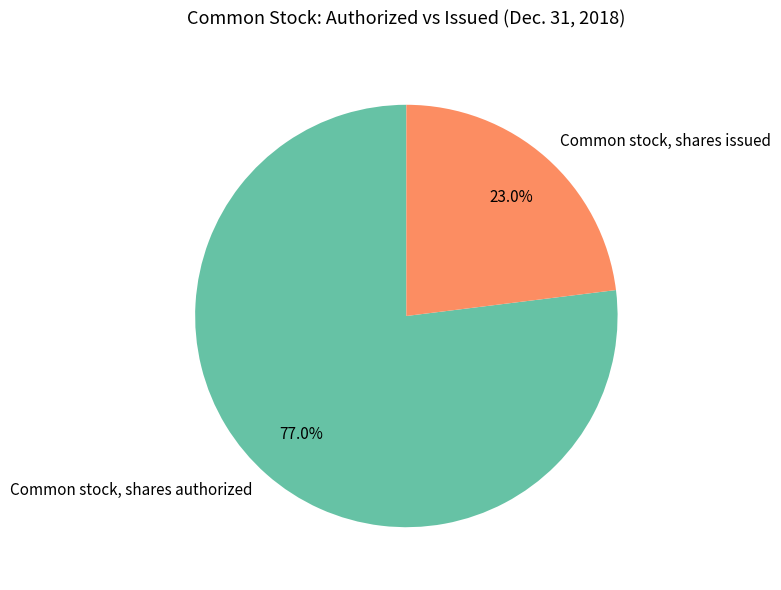

To the nearest percent, what is the difference between the largest and smallest slice percentages?

54%